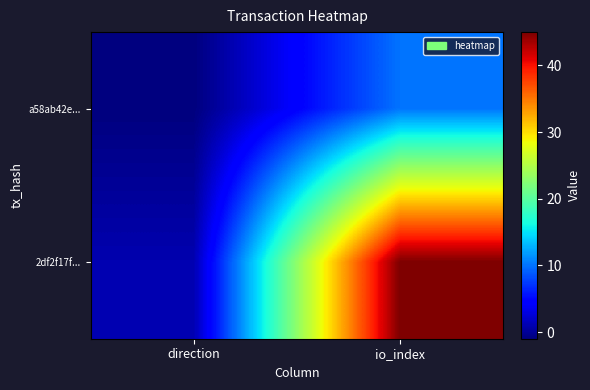

Reading right to left, transcribe all the data shown in this chart.

a58ab42e...: io_index=10	direction=-1
2df2f17f...: io_index=45	direction=1